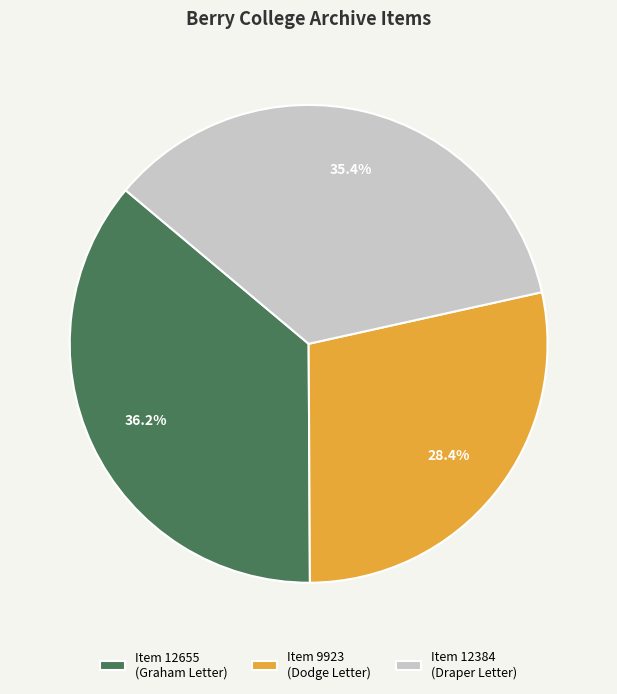

Which category has the smallest portion of the pie?

Item 9923 (Dodge Letter)